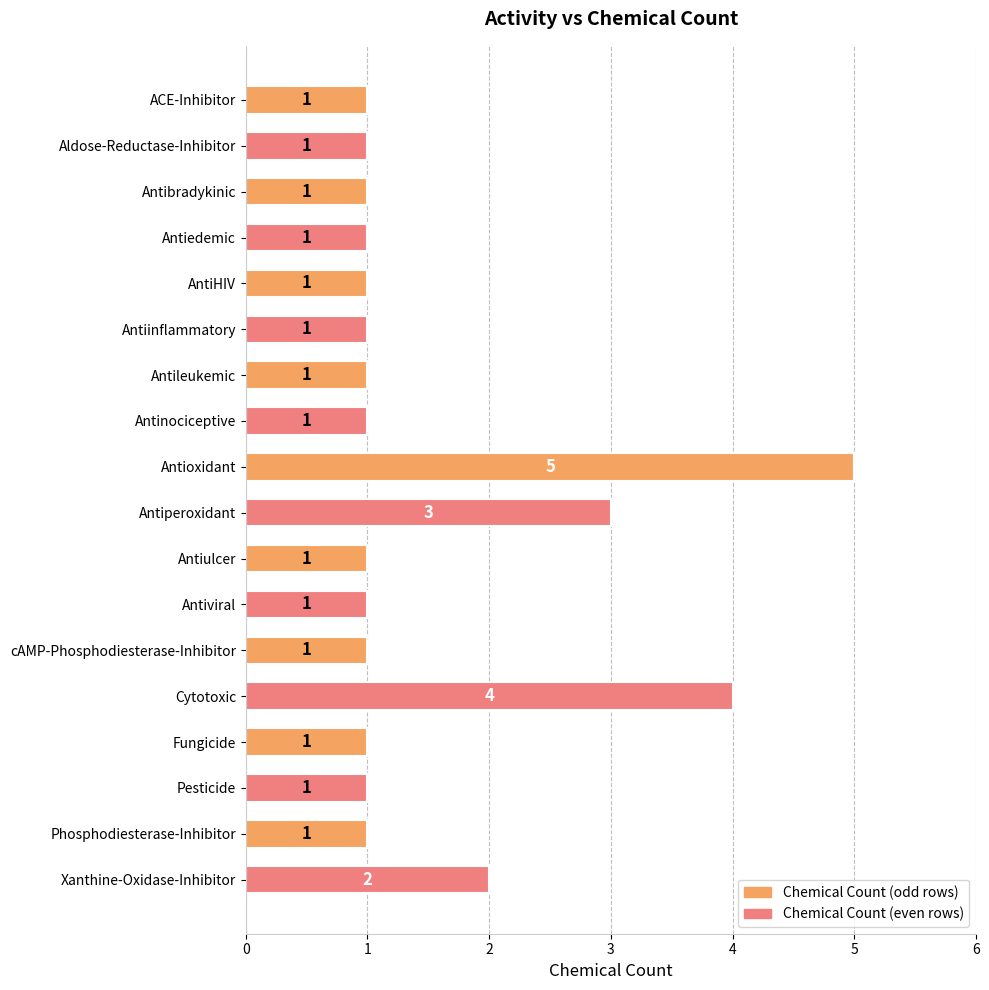

The chart shows a value of 5 at Antioxidant. True or false?

True